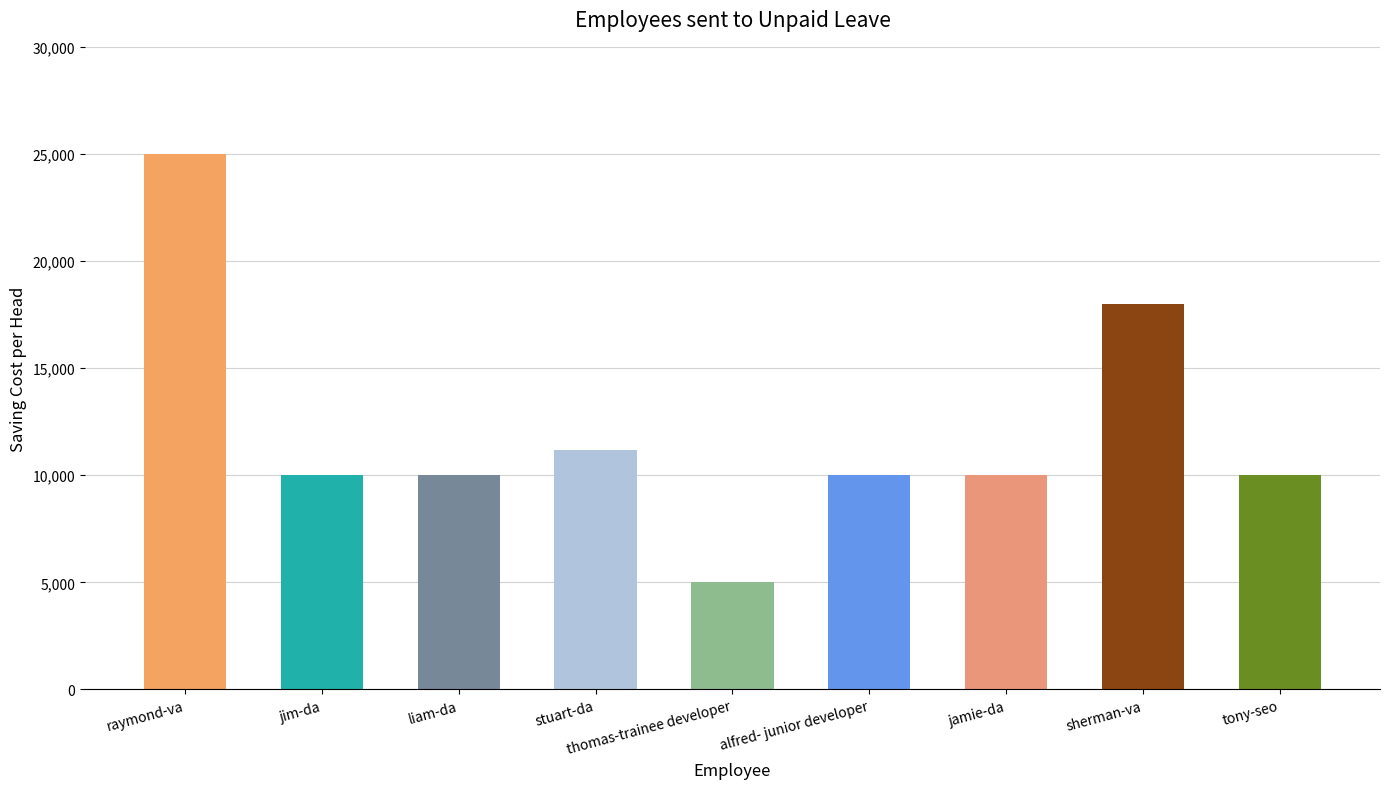

What is the ratio of the value at raymond-va to the value at liam-da?

2.5